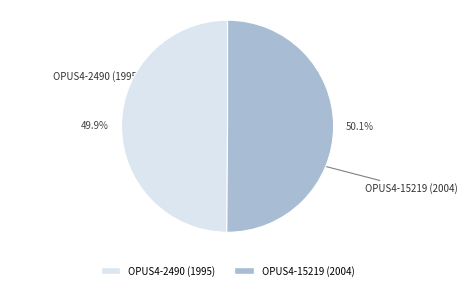

To the nearest percent, what portion does OPUS4-15219 (2004) represent?

50%